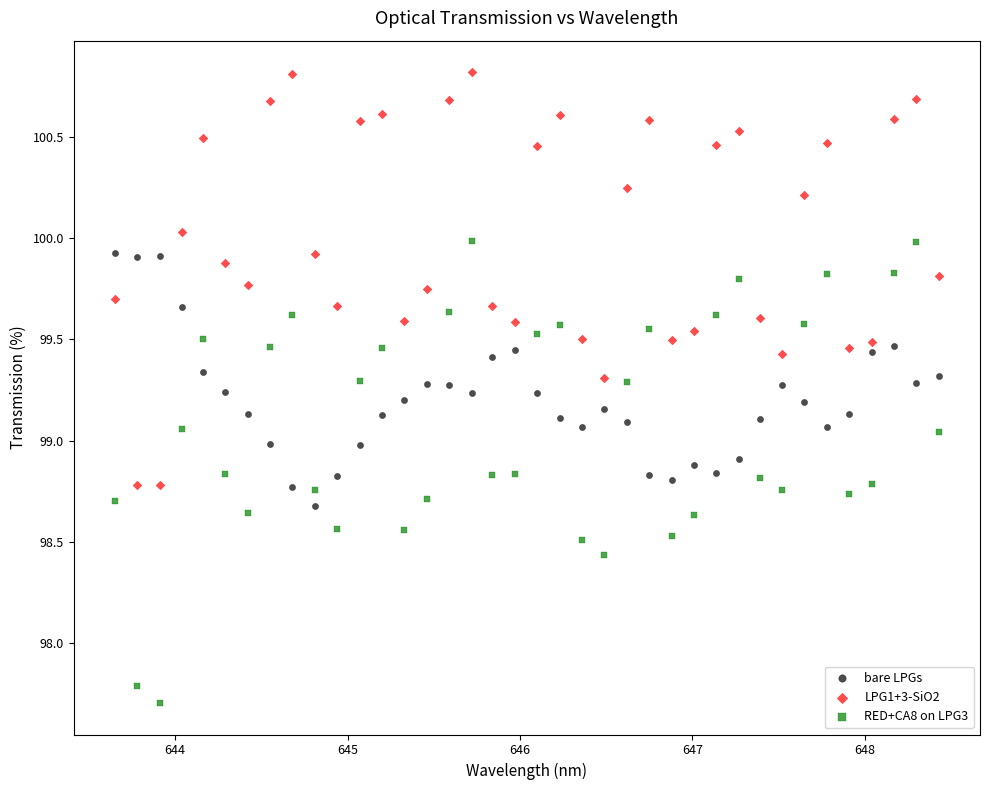

Which series has the largest Y range (max minus min)?

RED+CA8 on LPG3